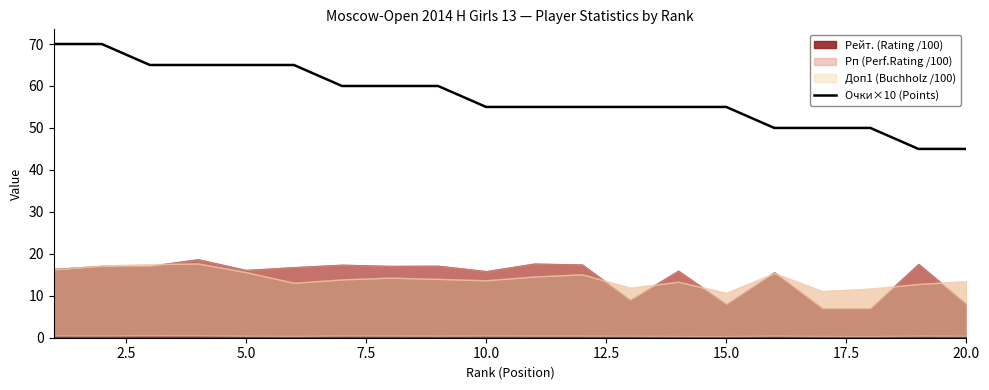

The Очки×10 (Points) series shows 55 at 15.0. True or false?

True